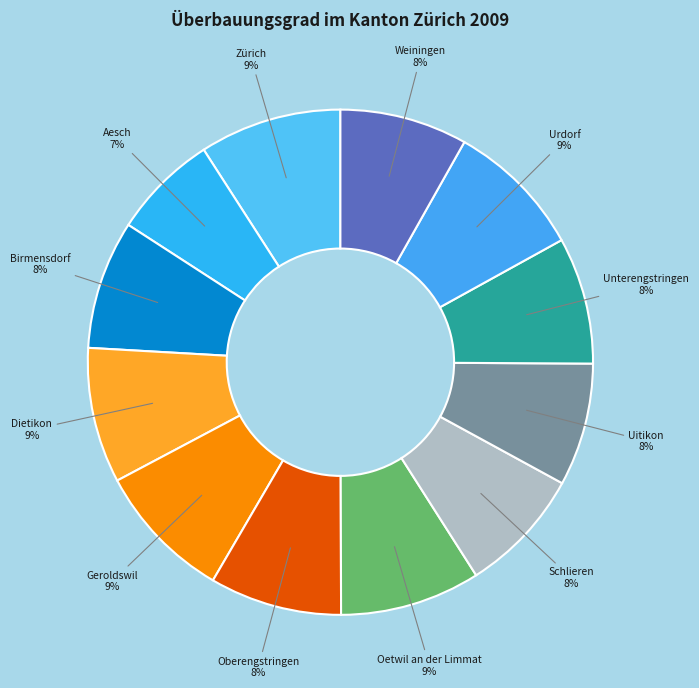

How many slices are in this pie chart?

12